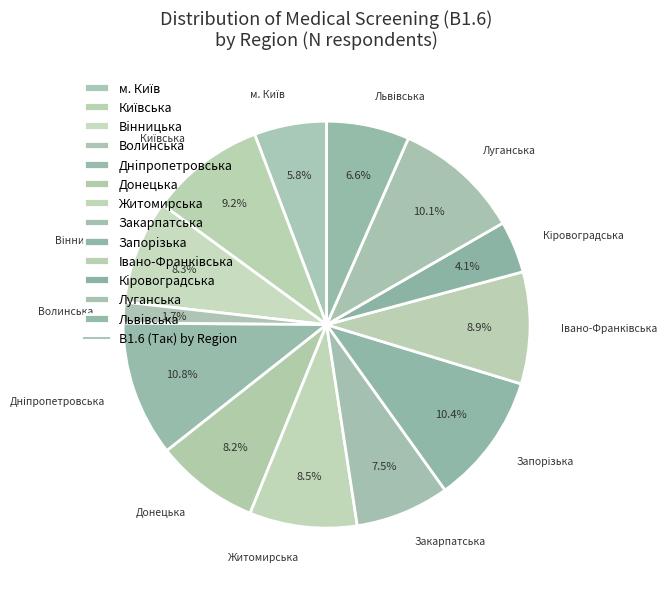

How many slices are in this pie chart?

13